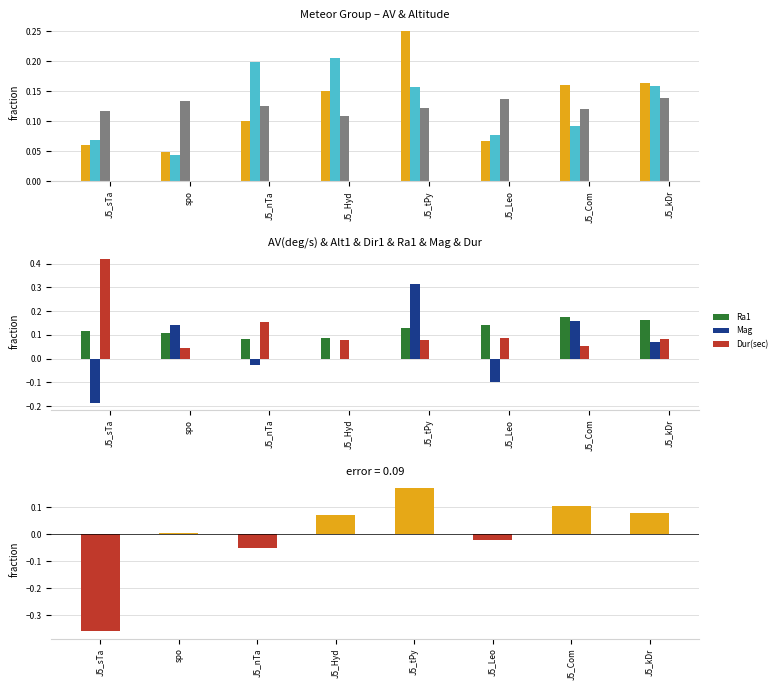

Which series has the largest total across all categories?

AV(deg/s)